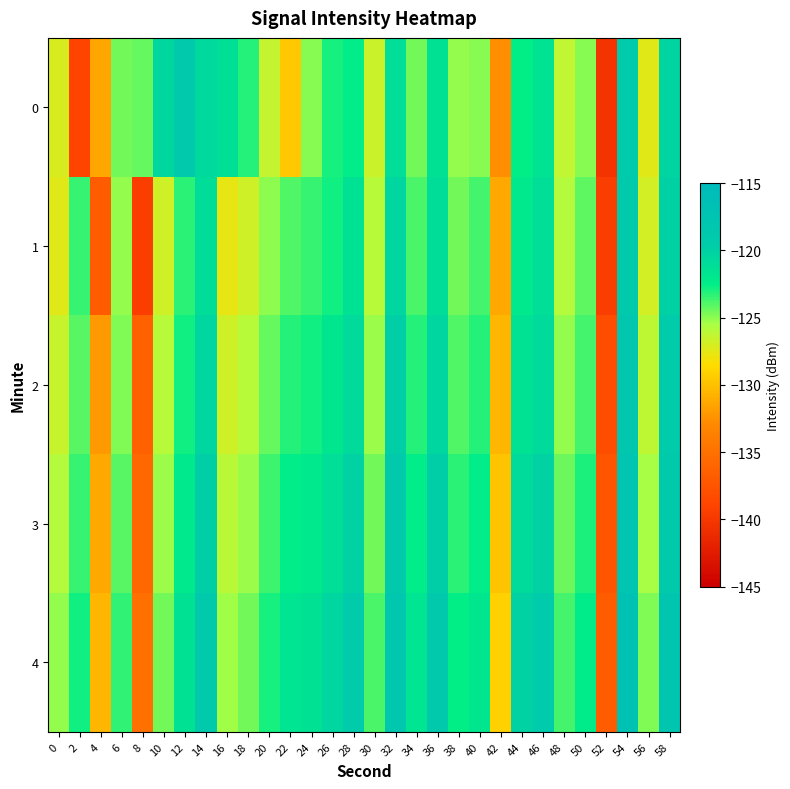

Rank the series at 32 from highest to lowest value.

4, 3, 2, 1, 0